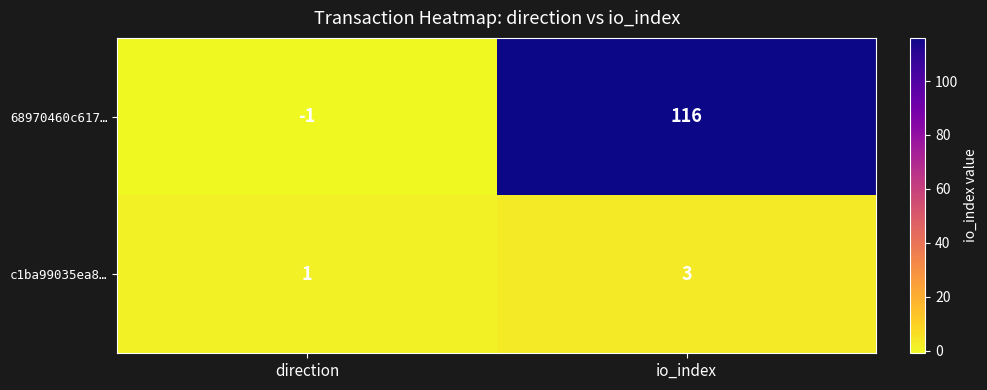

What is the difference between the 68970460c617… values at io_index and direction?

117